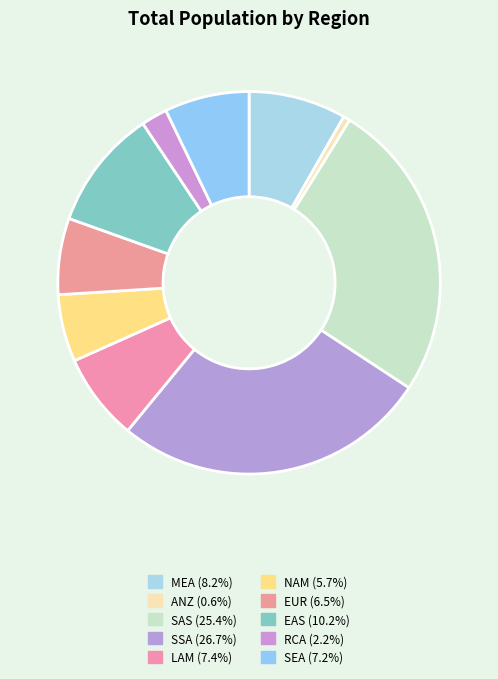

What percentage is the ANZ slice, to the nearest percent?

1%